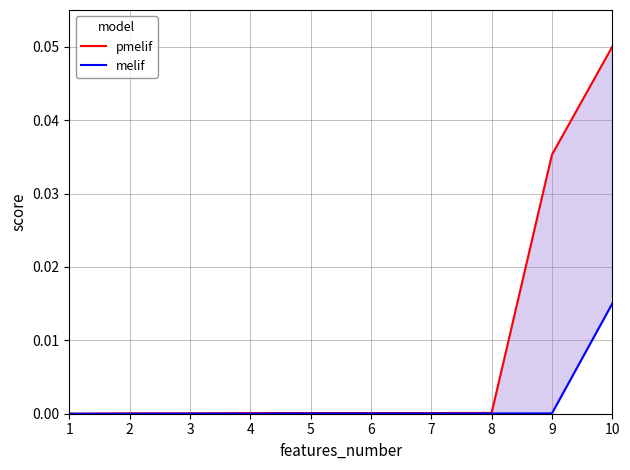

What are all the series names shown in the legend?

pmelif, melif